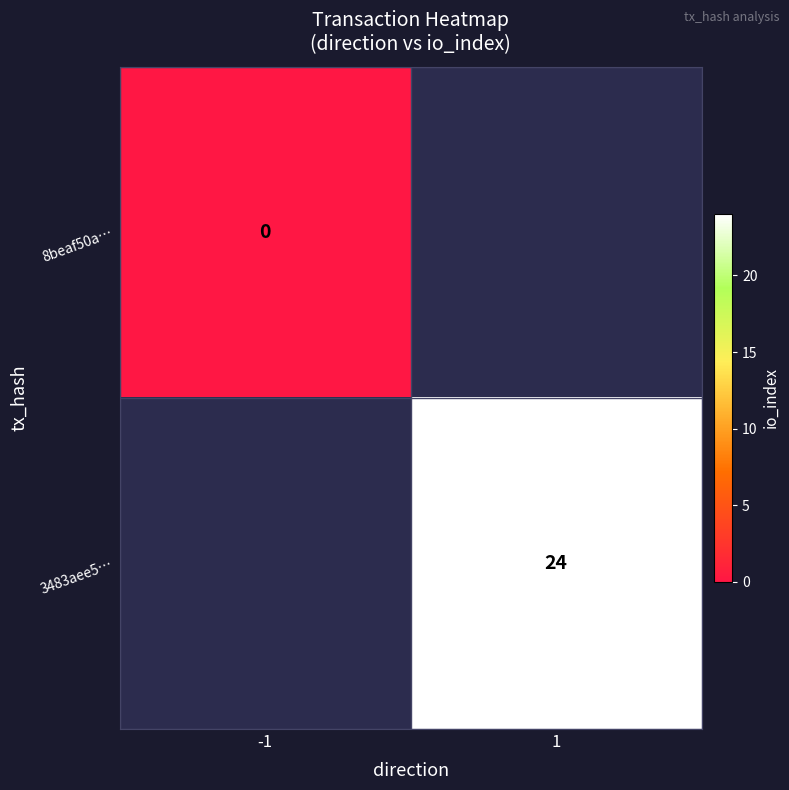

The 3483aee5… series shows 42 at 1. True or false?

False